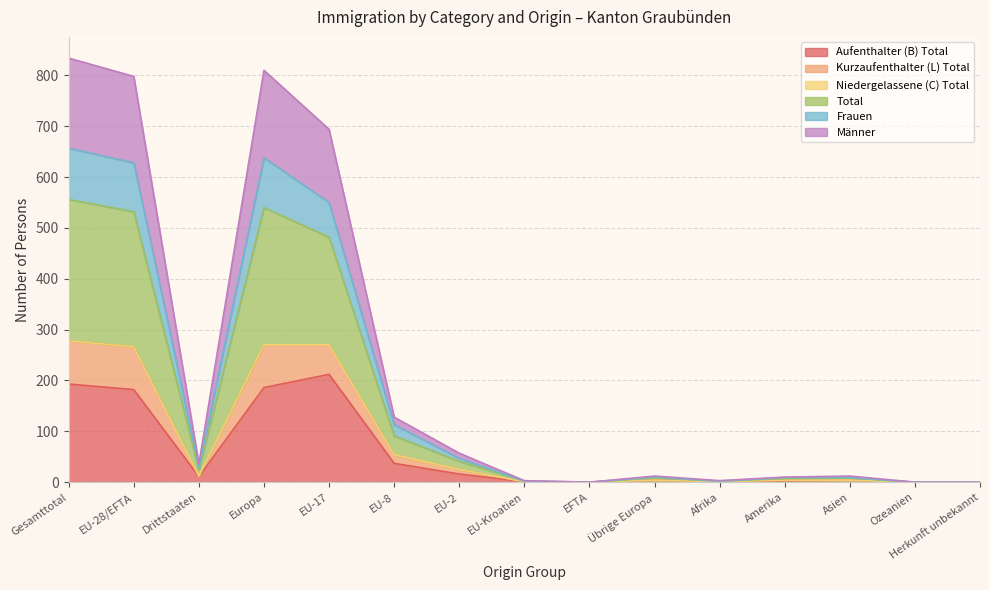

What is the difference between the Frauen values at Übrige Europa and Afrika?

6